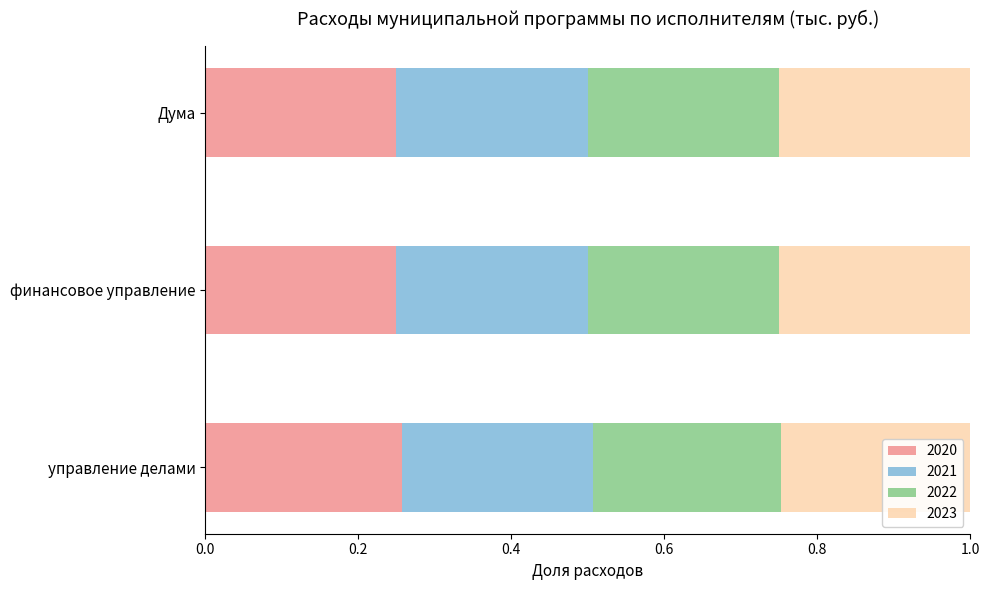

What is the sum of the 2020 values at Дума and финансовое управление?

0.5